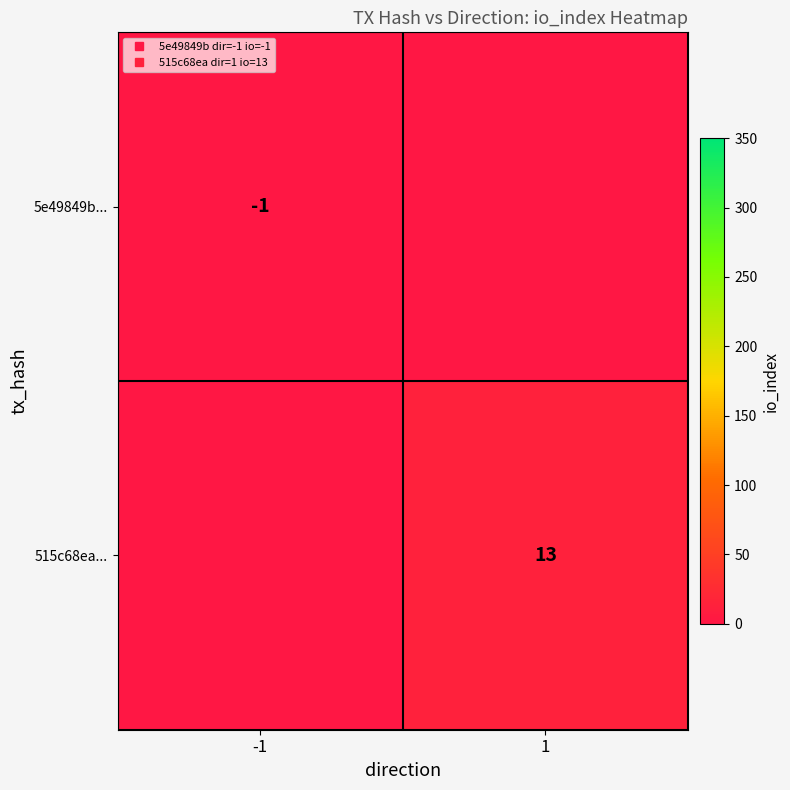

What is the sum of all 5e49849b... values?

-1